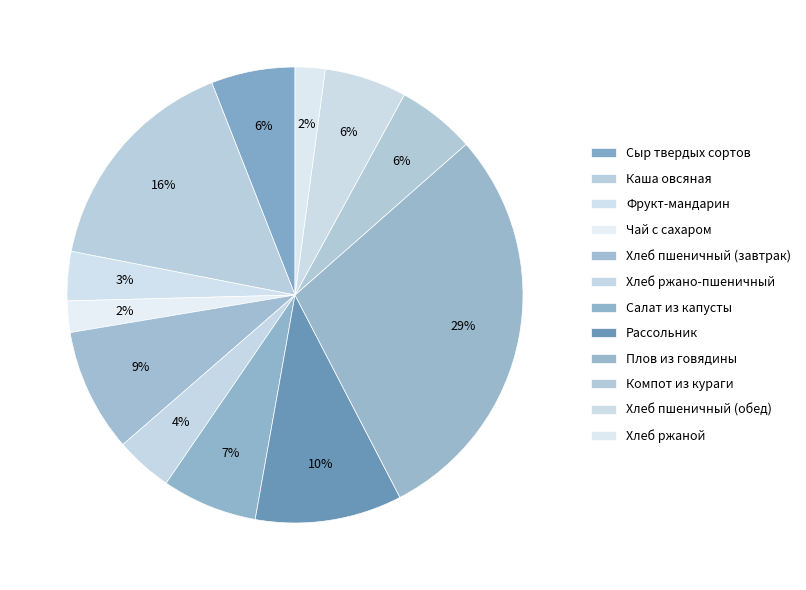

Does Плов из говядины represent more than half of the total?

No